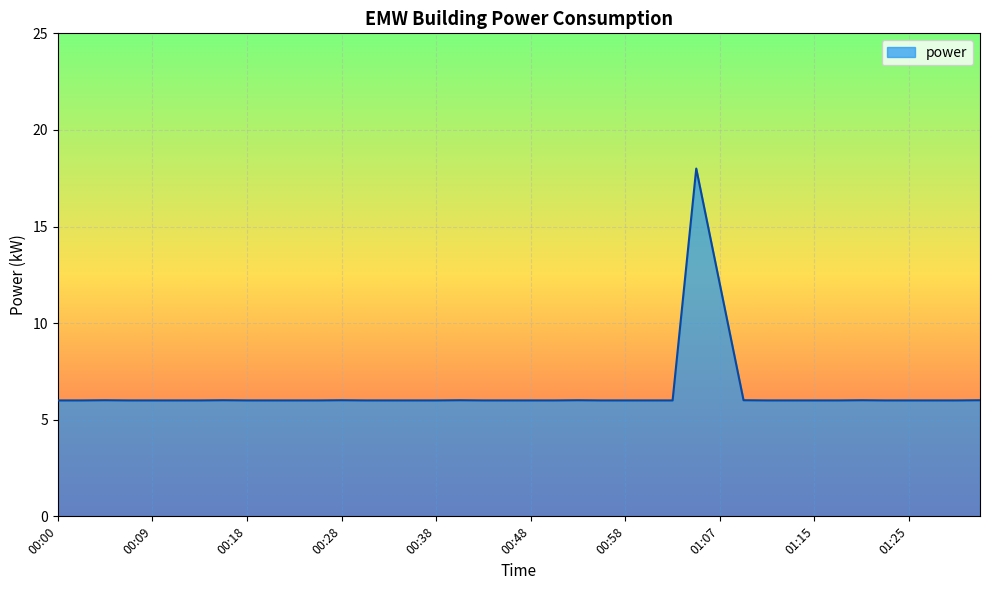

What is the minimum value shown in the chart?

6.0